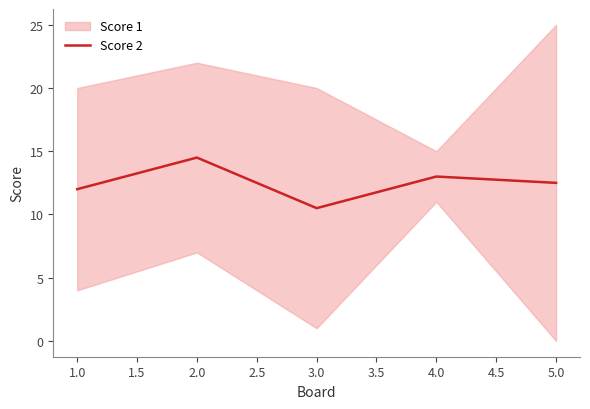

Is it true that Score 2 equals 21.4 at 4.0?

False